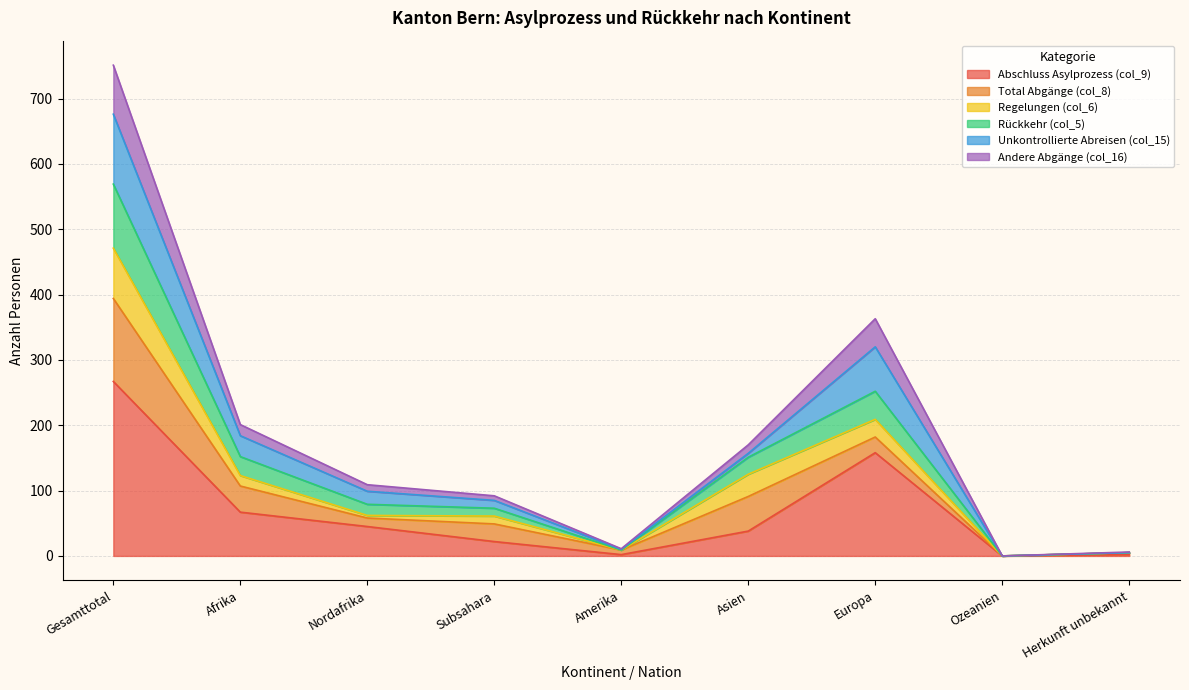

At which label does Abschluss Asylprozess (col_9) reach its peak?

Gesamttotal